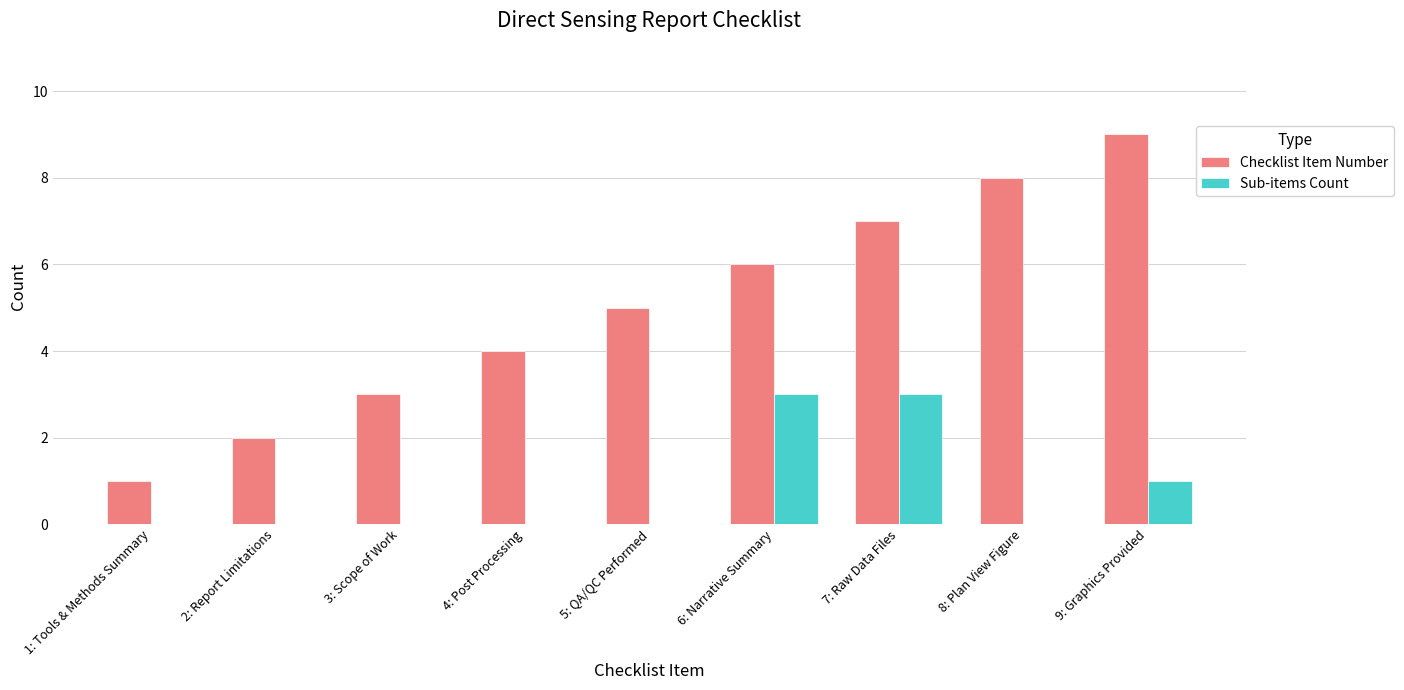

Which series has the largest total across all categories?

Checklist Item Number